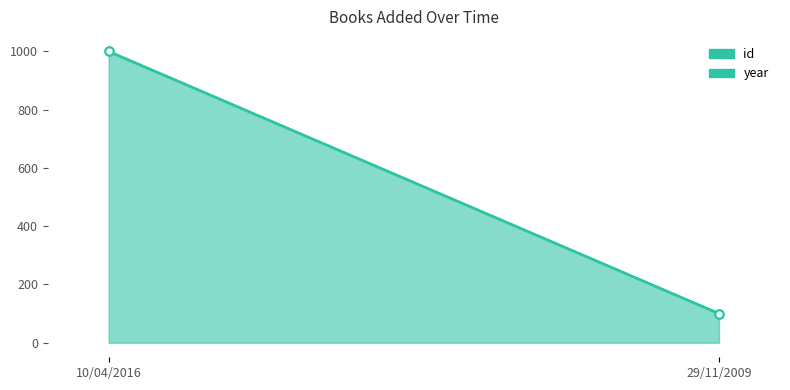

What is the value of the id point at the 2nd from the left?

100